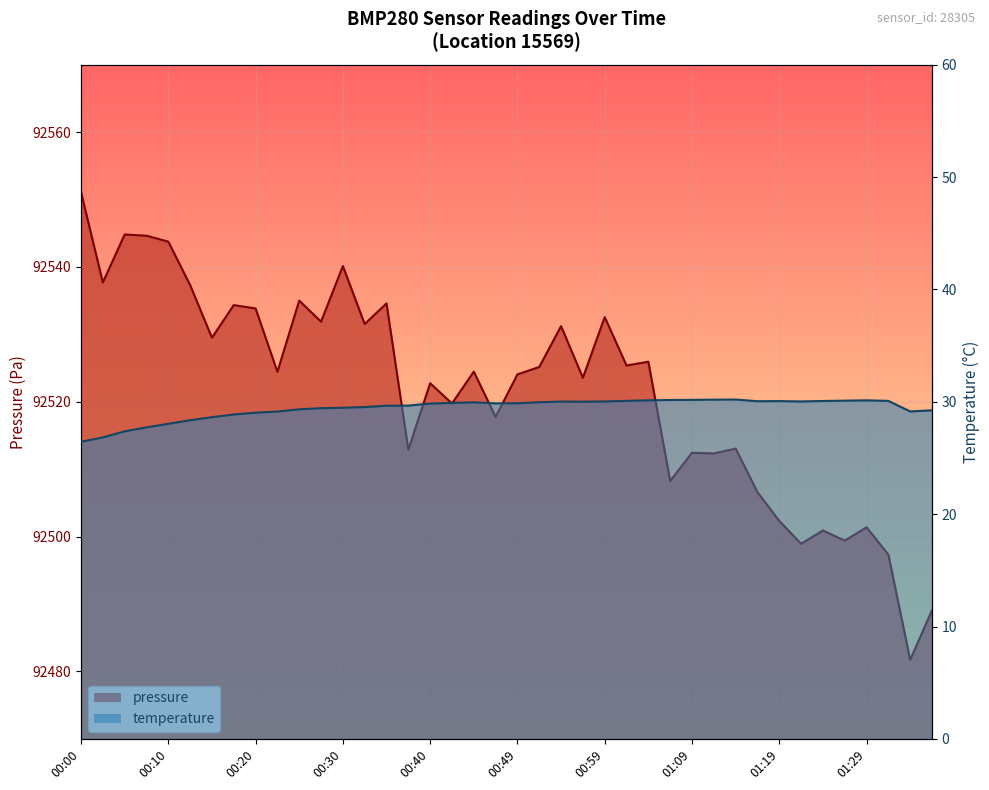

Does the chart display data point markers on the line(s)?

No